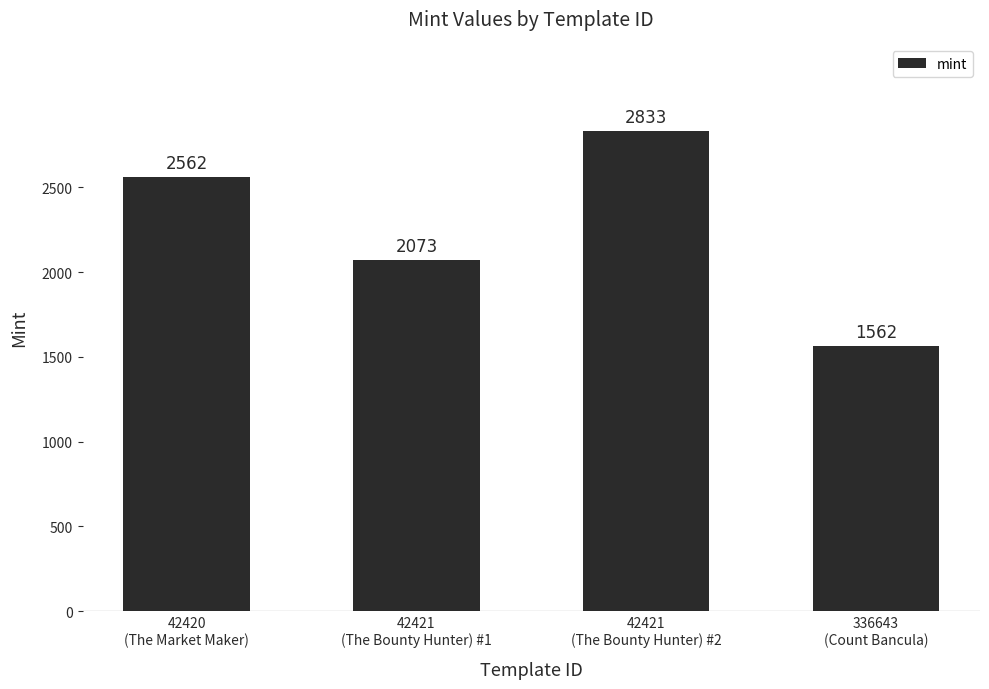

What is the label of the 1st bar from the left?

42420
(The Market Maker)